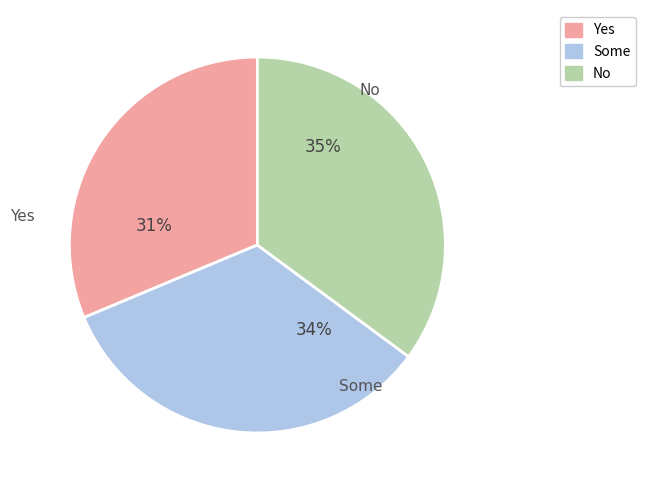

Is there a majority slice in this chart?

No